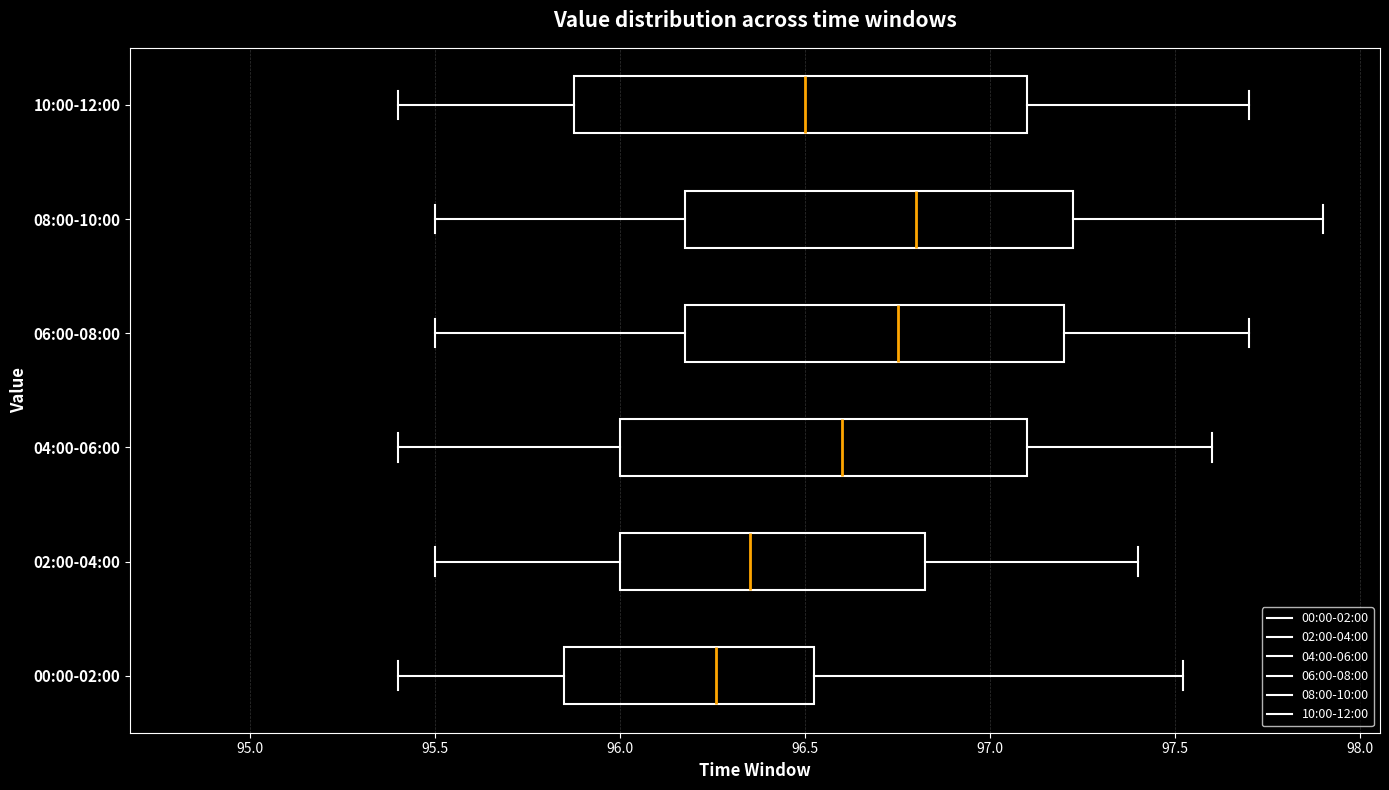

Reading bottom to top, transcribe this box plot: for each box, give where its median line is, the range the box spans, and where its two whiskers end, as read against the x-axis. The values are not printed on the chart, so give them approximately, as read against the axis.

00:00-02:00: median 96.25, box 95.85 to 96.55, whiskers 95.40 to 97.50
02:00-04:00: median 96.35, box 96.00 to 96.85, whiskers 95.50 to 97.40
04:00-06:00: median 96.60, box 96.00 to 97.10, whiskers 95.40 to 97.60
06:00-08:00: median 96.75, box 96.20 to 97.20, whiskers 95.50 to 97.70
08:00-10:00: median 96.80, box 96.20 to 97.25, whiskers 95.50 to 97.90
10:00-12:00: median 96.50, box 95.90 to 97.10, whiskers 95.40 to 97.70